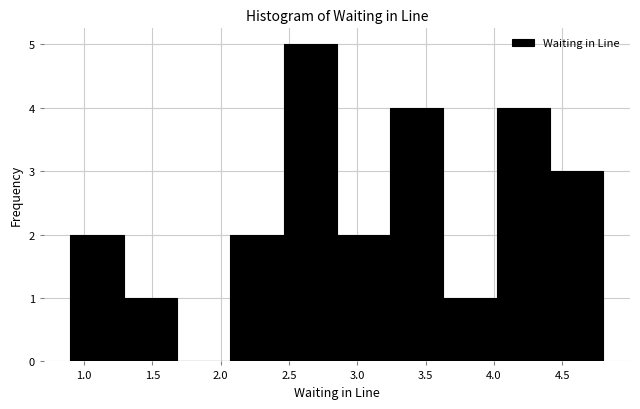

What is the height of the bar covering 2.07 to 2.46 on the x-axis? Neither the bar edges nor the heights are printed on the chart, so give them approximately, as read against the axes.

2